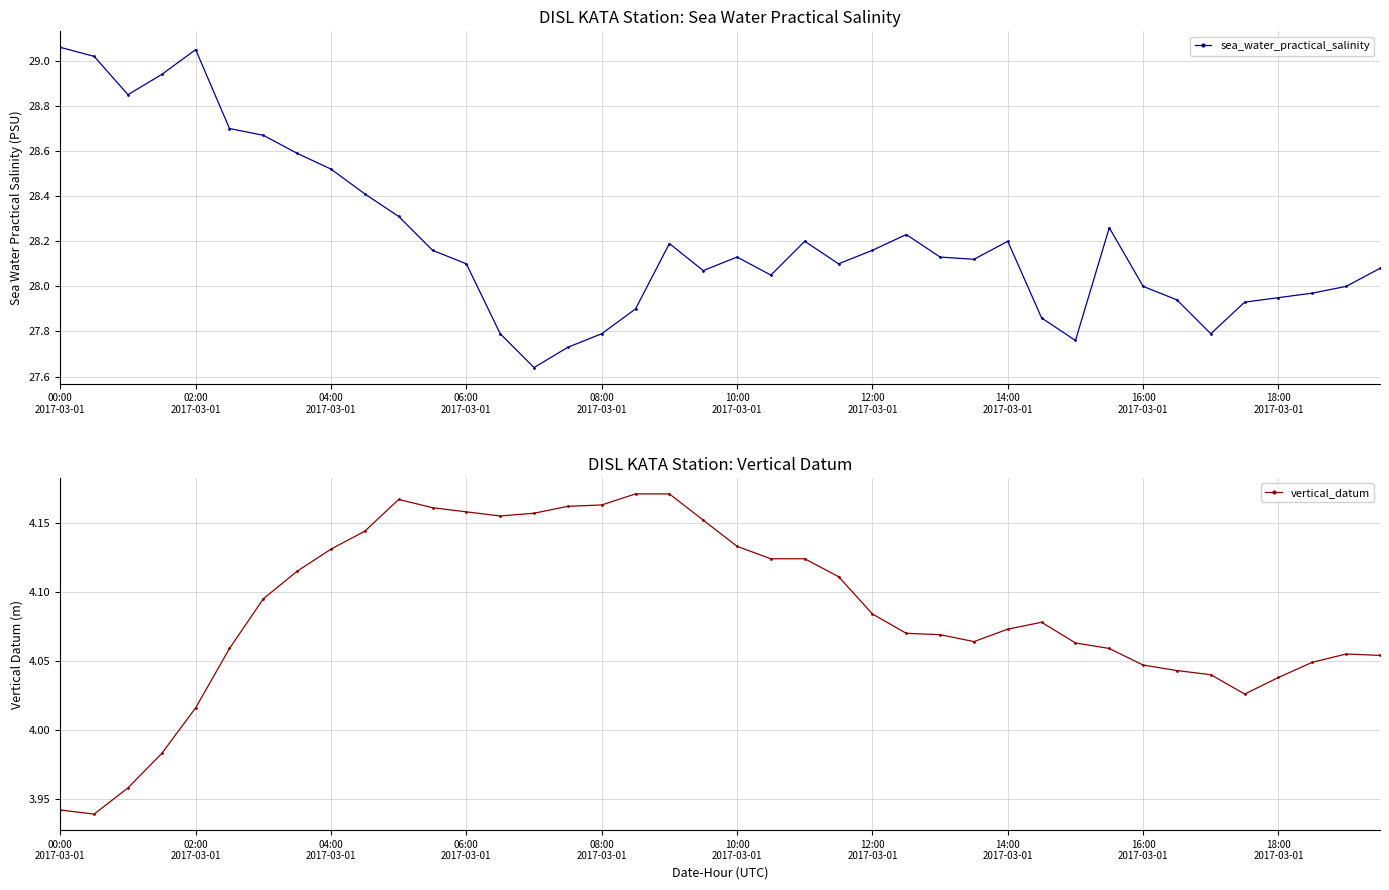

True or false: vertical_datum has more than 1 interior local peaks.

True